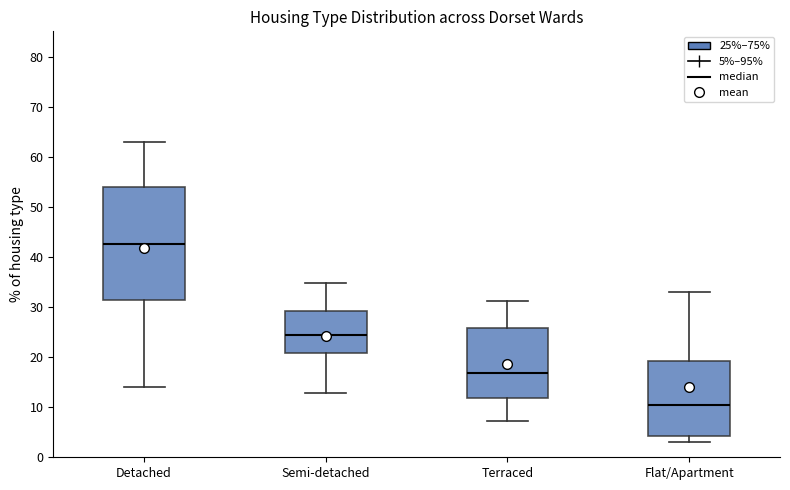

Reading left to right, transcribe this box plot: for each box, give where its median line is, the range the box spans, and where its two whiskers end, as read against the y-axis. The values are not printed on the chart, so give them approximately, as read against the axis.

Detached: median 43, box 31 to 54, whiskers 14 to 63
Semi-detached: median 24, box 21 to 29, whiskers 13 to 35
Terraced: median 17, box 12 to 26, whiskers 7 to 31
Flat/Apartment: median 10, box 4 to 19, whiskers 3 to 33